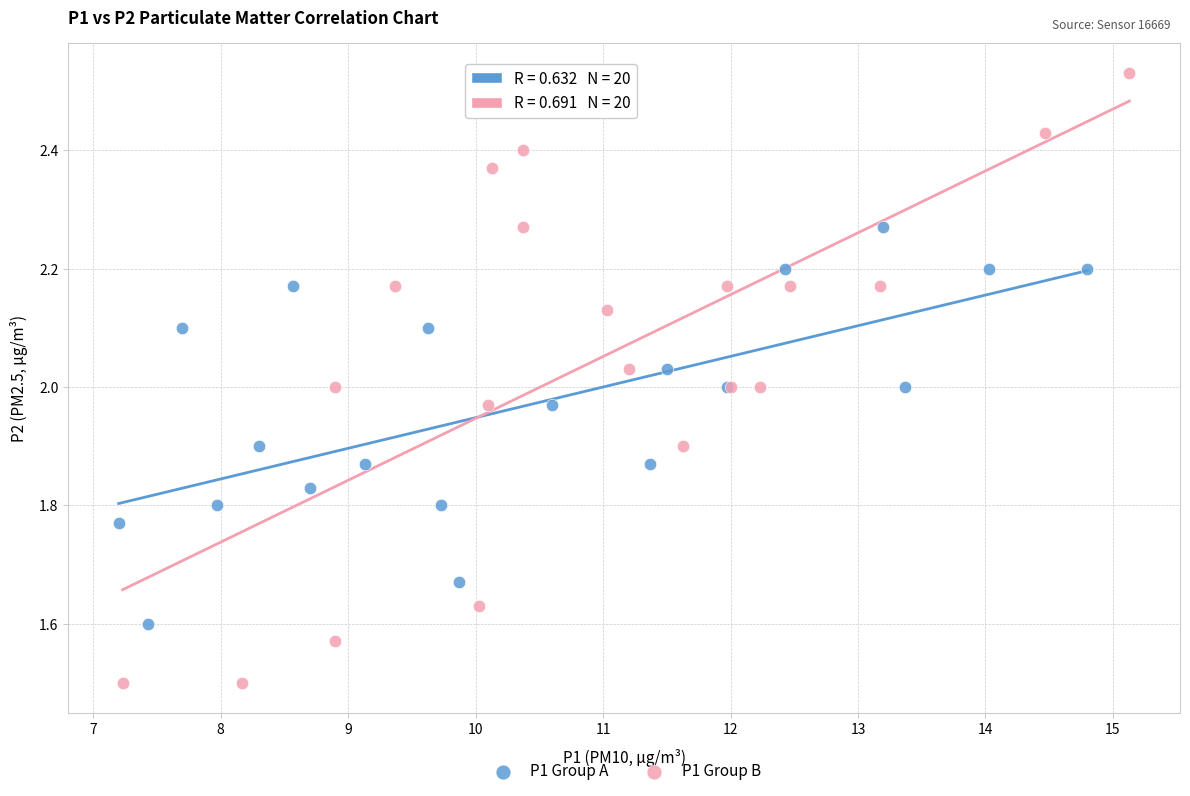

Which series contains the lowest Y value?

P1 Group B